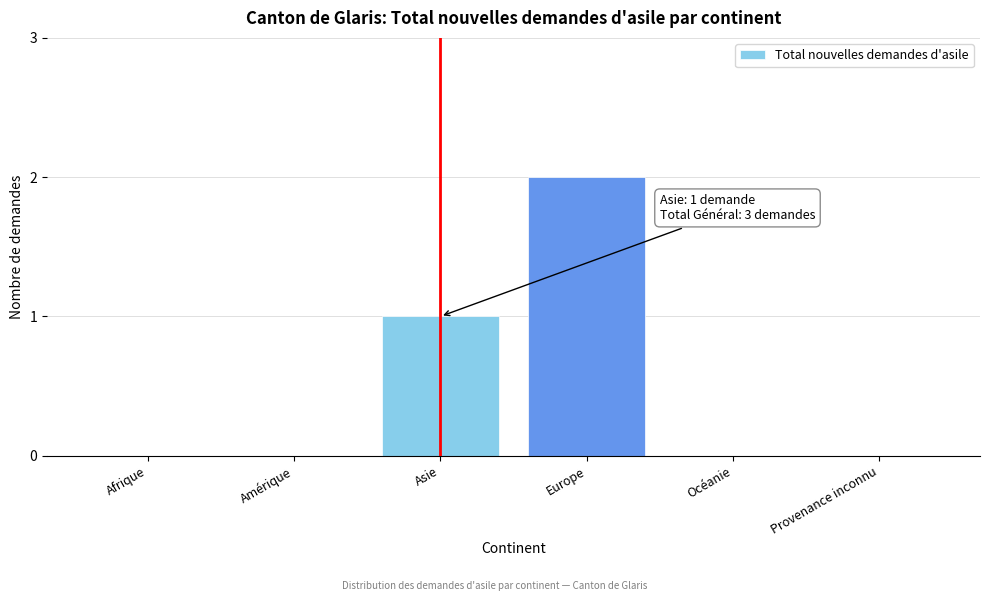

Reading left to right, extract all data points from this chart.

Afrique=0	Amérique=0	Asie=1	Europe=2	Océanie=0	Provenance inconnu=0